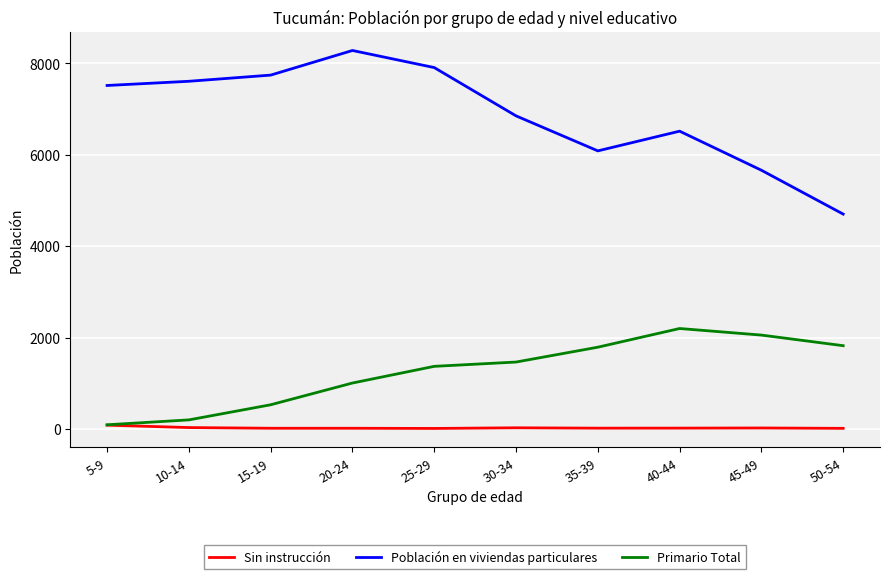

True or false: Sin instrucción and Población en viviendas particulares cross at least once.

False